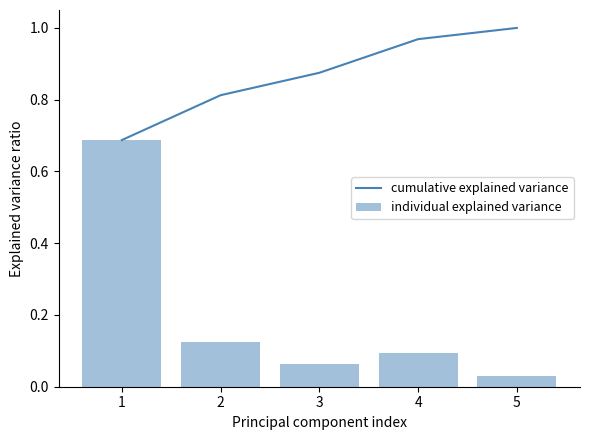

Rank the categories by cumulative explained variance value from lowest to highest.

1, 2, 3, 4, 5